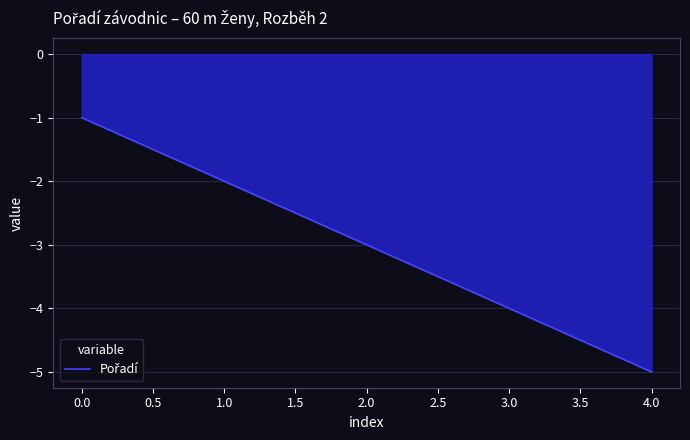

What is the minimum value shown in the chart?

-5